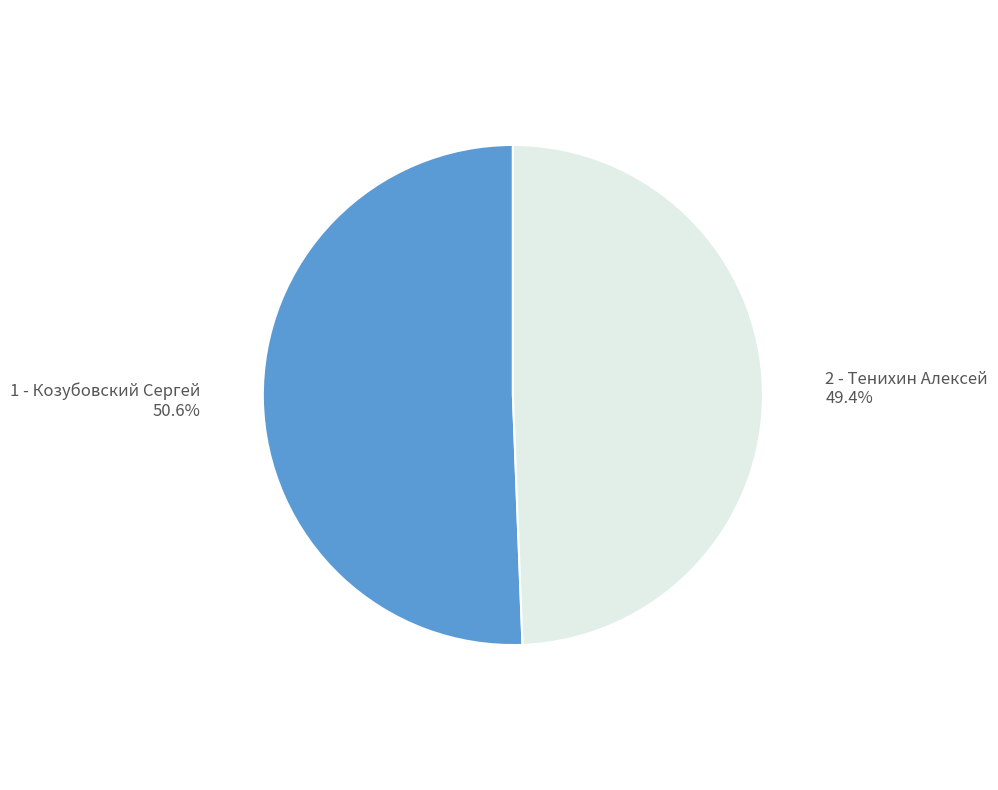

To the nearest percent, what percentage of the pie is 1 - Козубовский Сергей?

51%